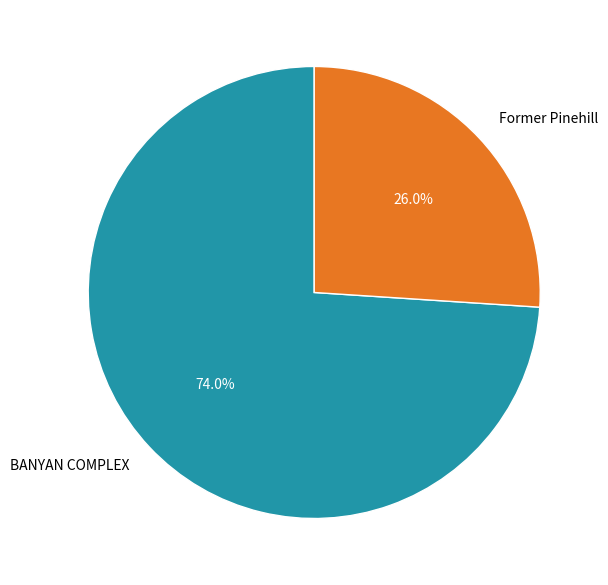

To the nearest percent, what is the combined percentage of BANYAN COMPLEX and Former Pinehill?

100%